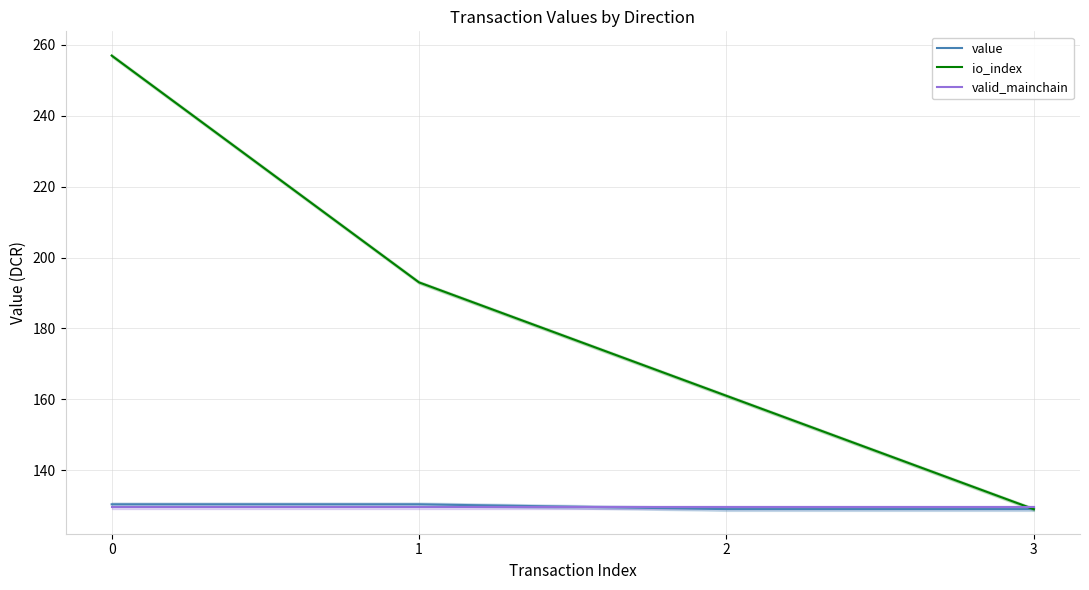

Rank the categories by value value from lowest to highest.

2, 3, 0, 1